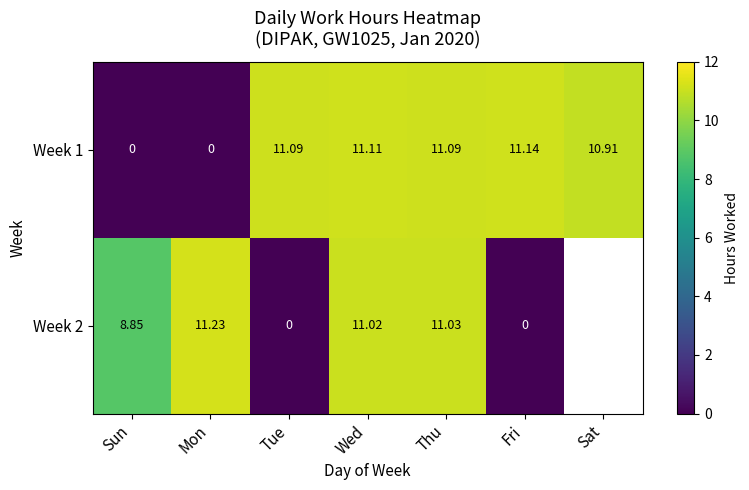

What is the sum of the Week 1 values at Thu and Wed?

22.2